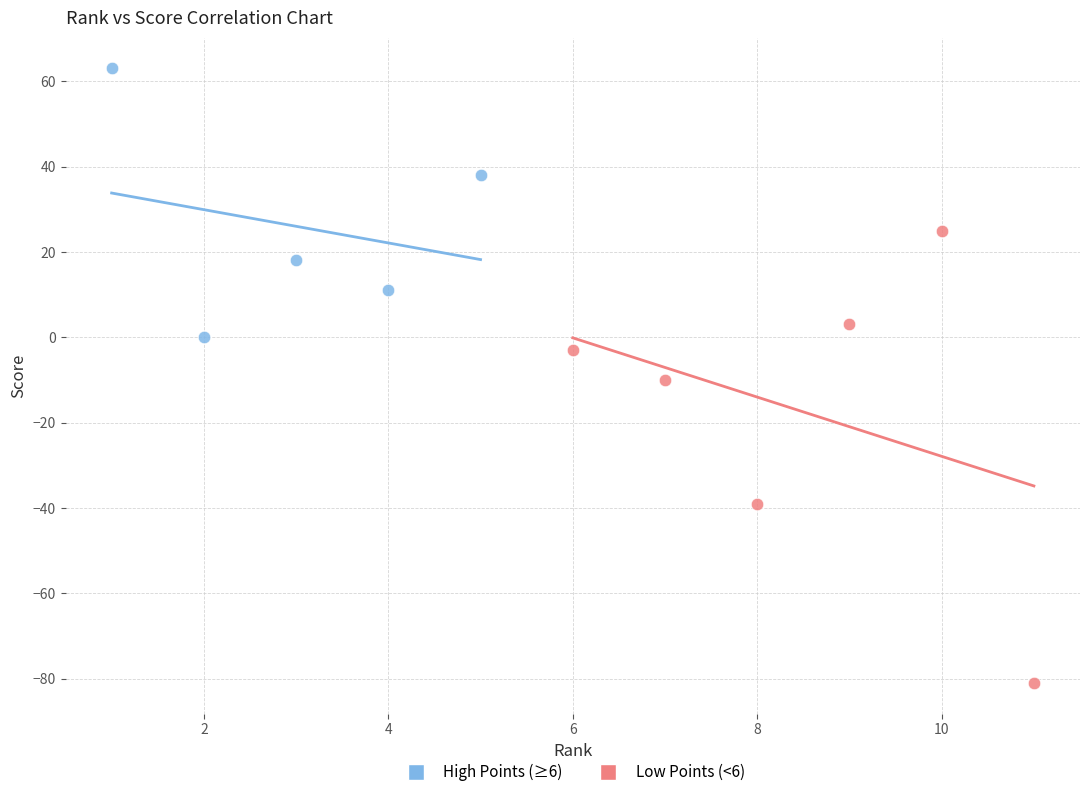

What are all the series names shown in the legend?

High Points (≥6), Low Points (<6)